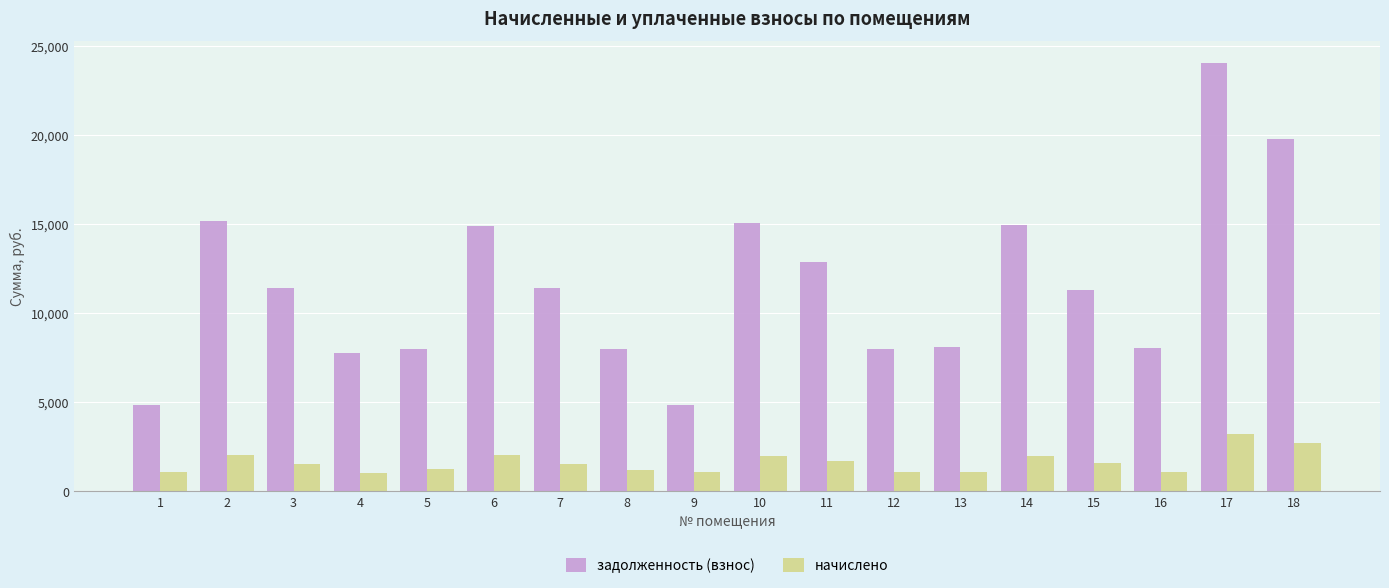

What is the difference between the second highest and minimum values in the задолженность (взнос) series?

14950.5